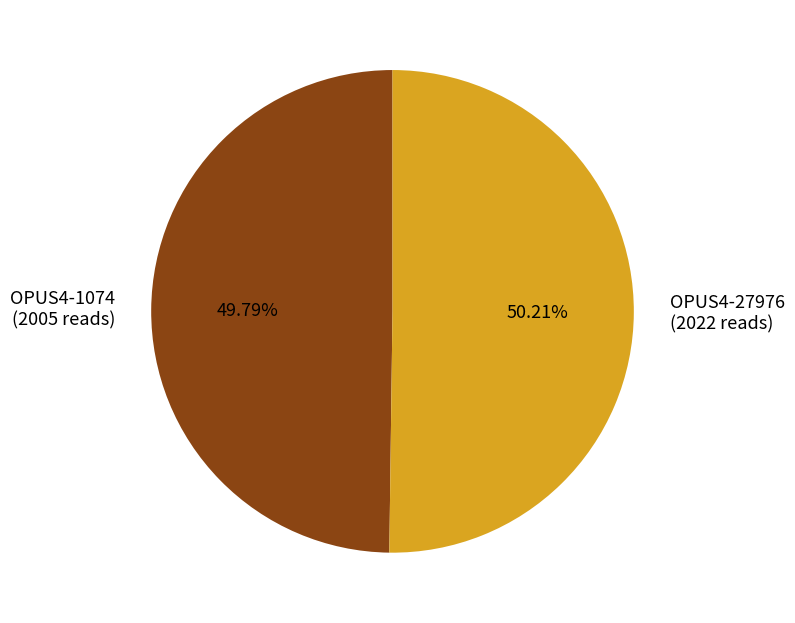

To the nearest percent, what portion does OPUS4-27976 represent?

50%